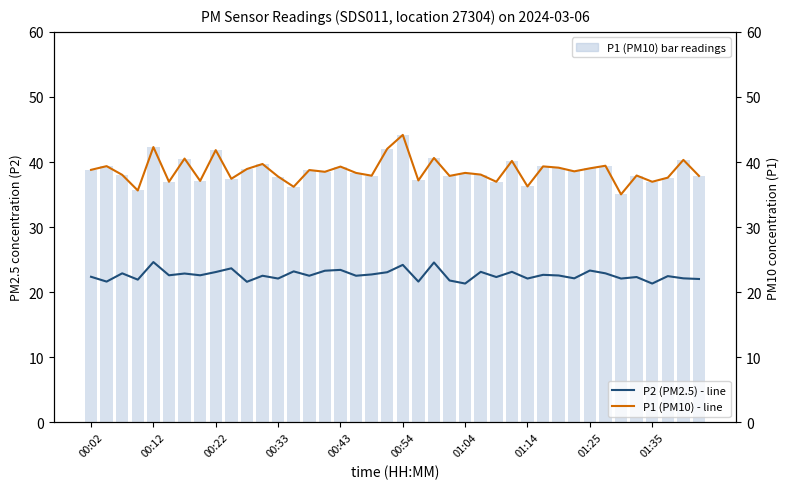

What is the maximum value shown in the chart?

44.2